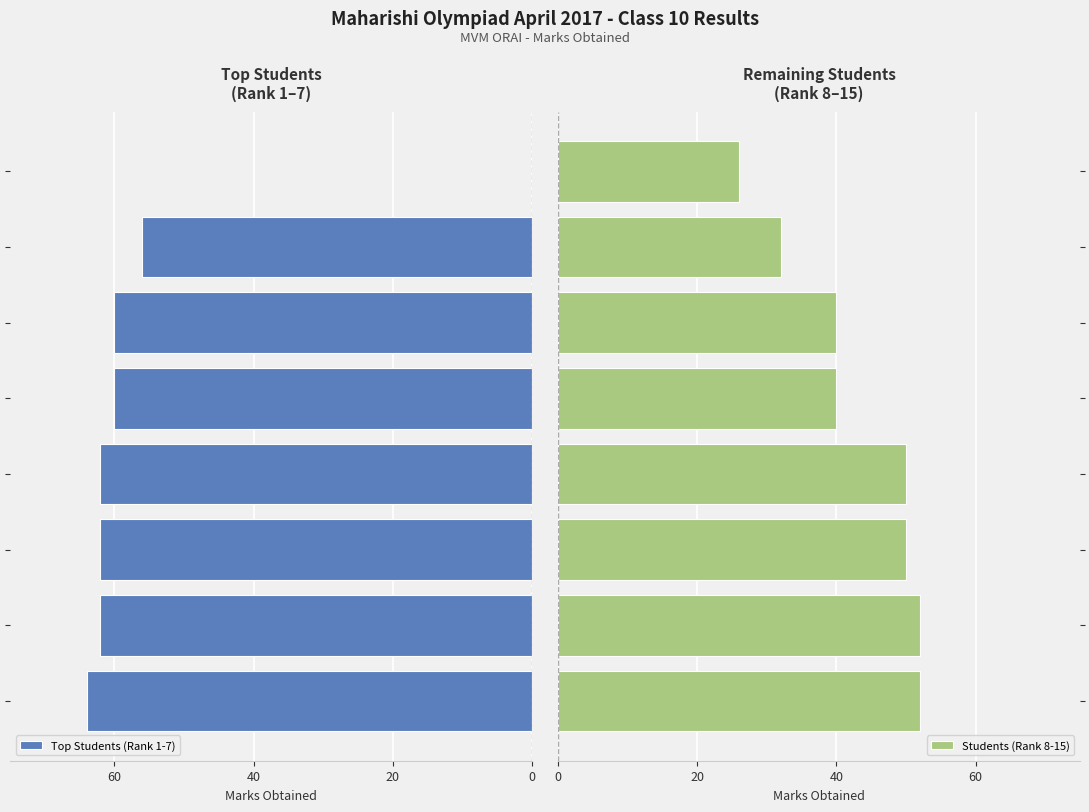

What is the sum of all Top Students (Rank 1-7) values?

426